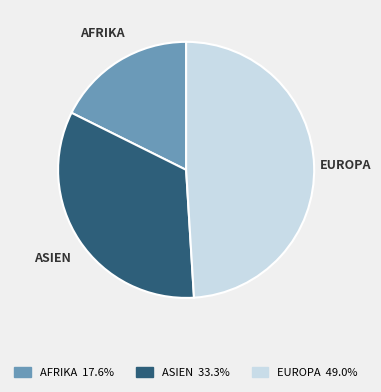

Is there any slice that represents more than half of the pie?

No